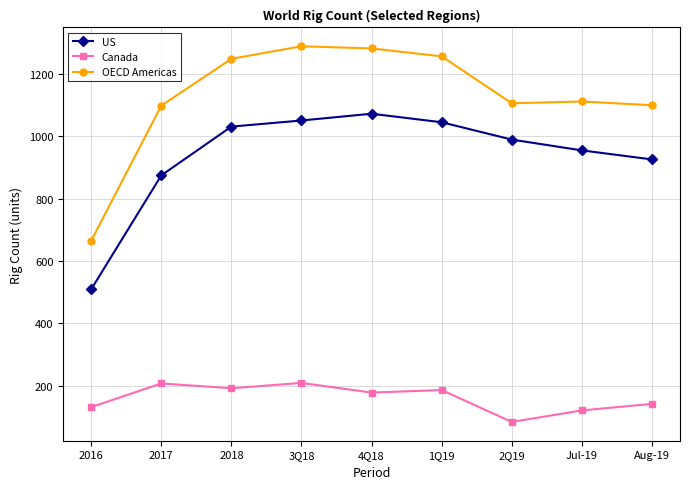

Which category has the lowest value across all series?

2Q19